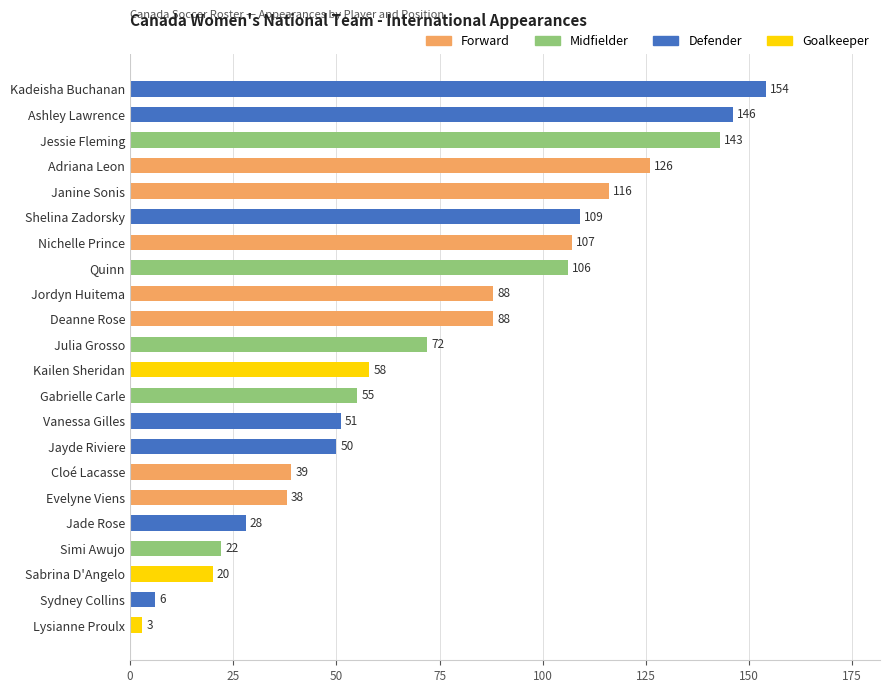

What is the ratio of the value at Jordyn Huitema to the value at Kadeisha Buchanan?

0.6